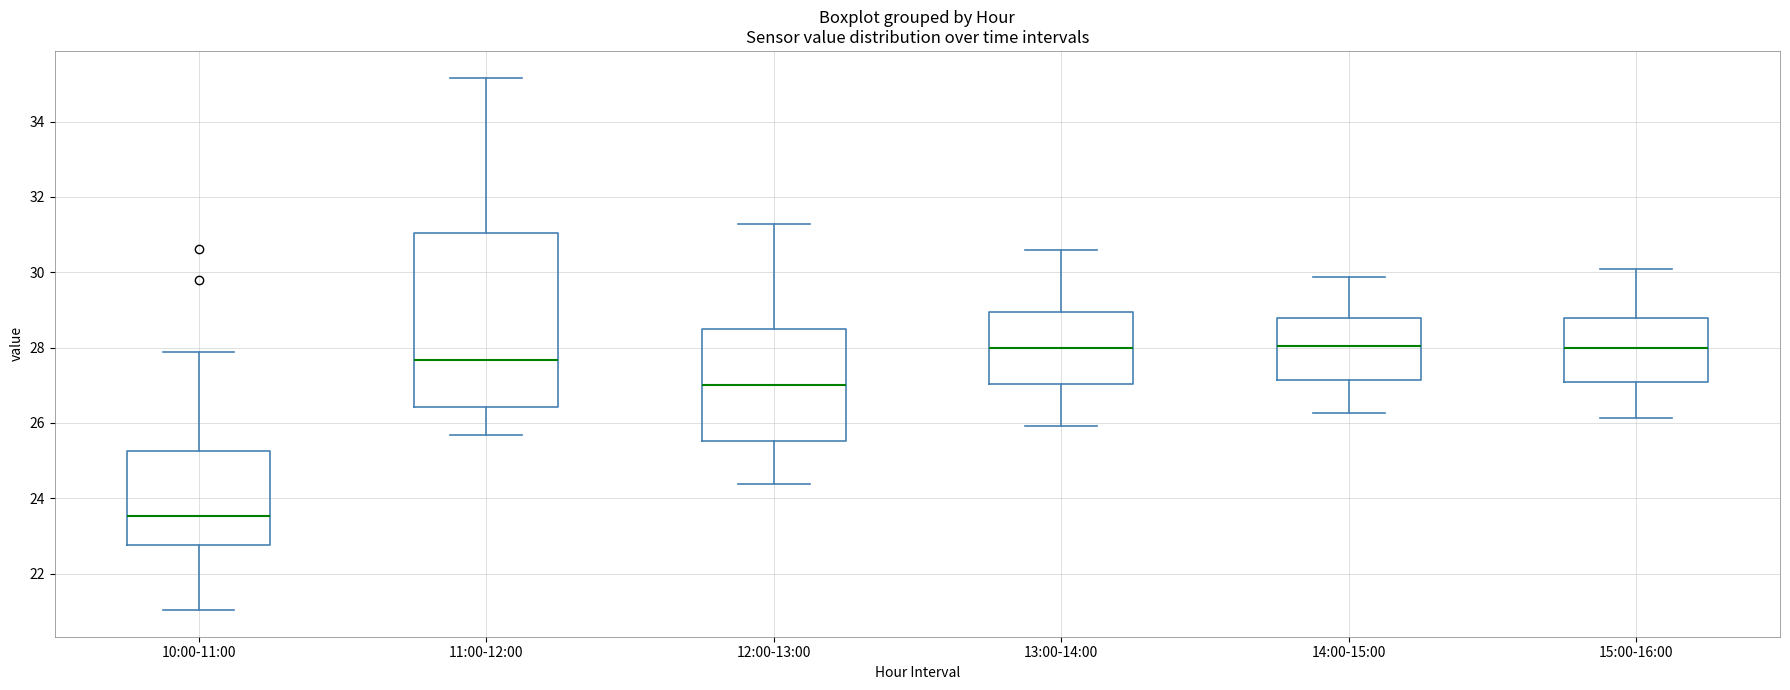

Which box has the lowest median line?

10:00-11:00